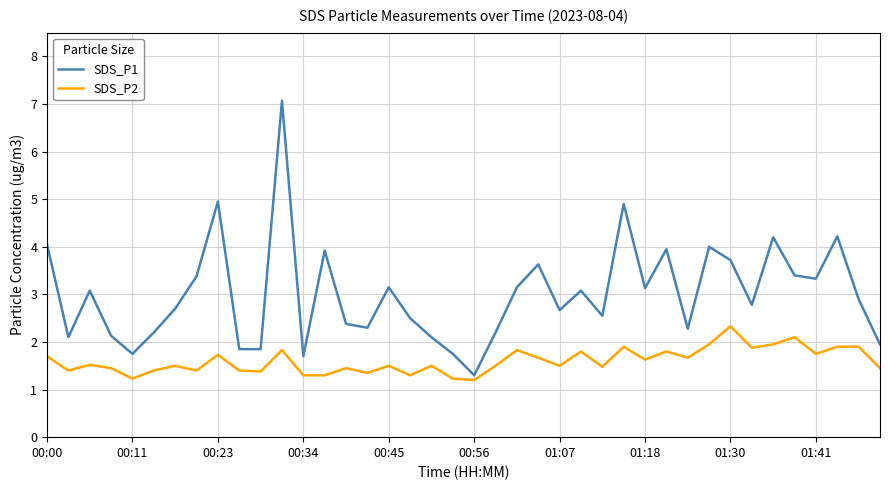

What is the smallest value displayed?

1.2